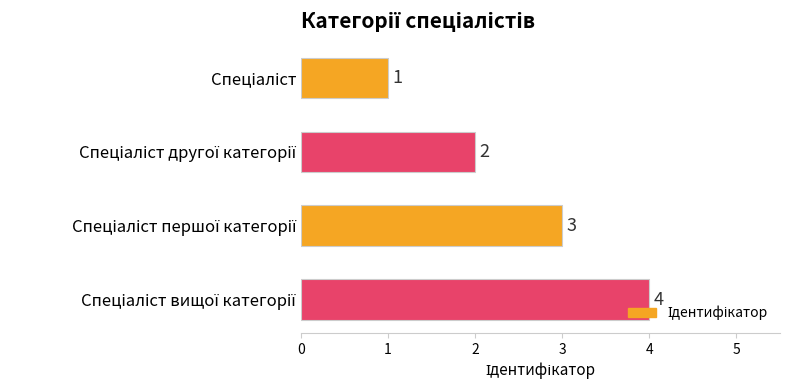

How many values are between 2 and 4?

3